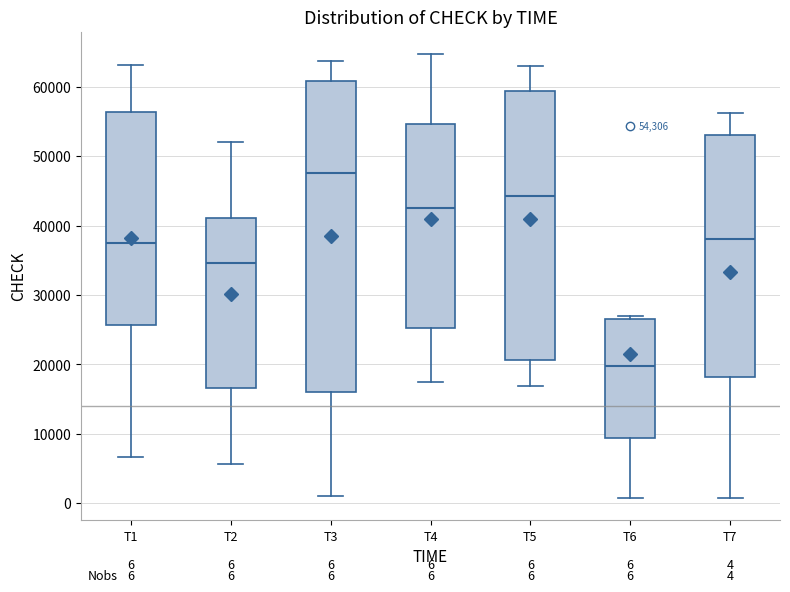

Comparing the boxes themselves (not the whiskers), which one is the tallest?

T3